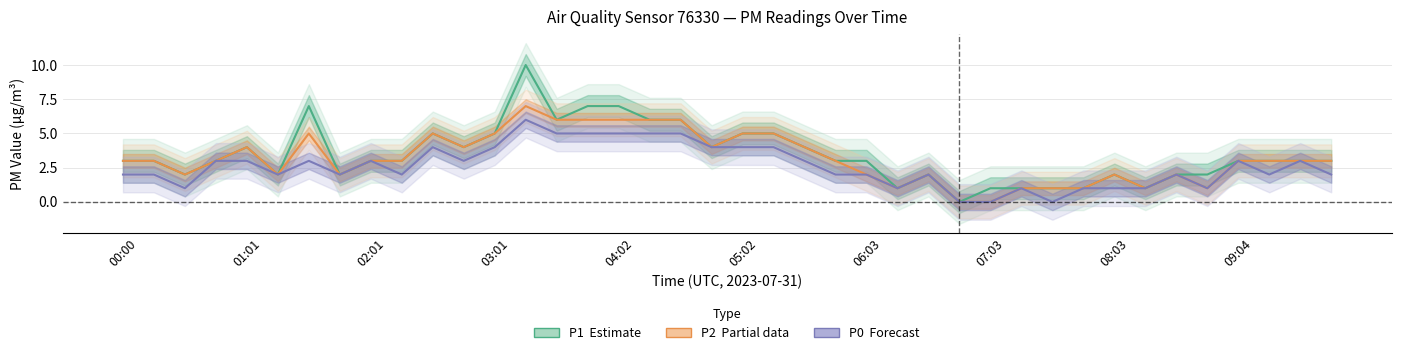

True or false: P0 (Forecast) has a value of 3 at 38.

True